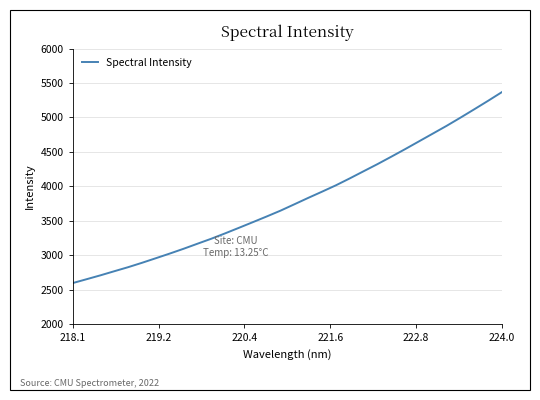

What is the smallest value displayed?

2597.9